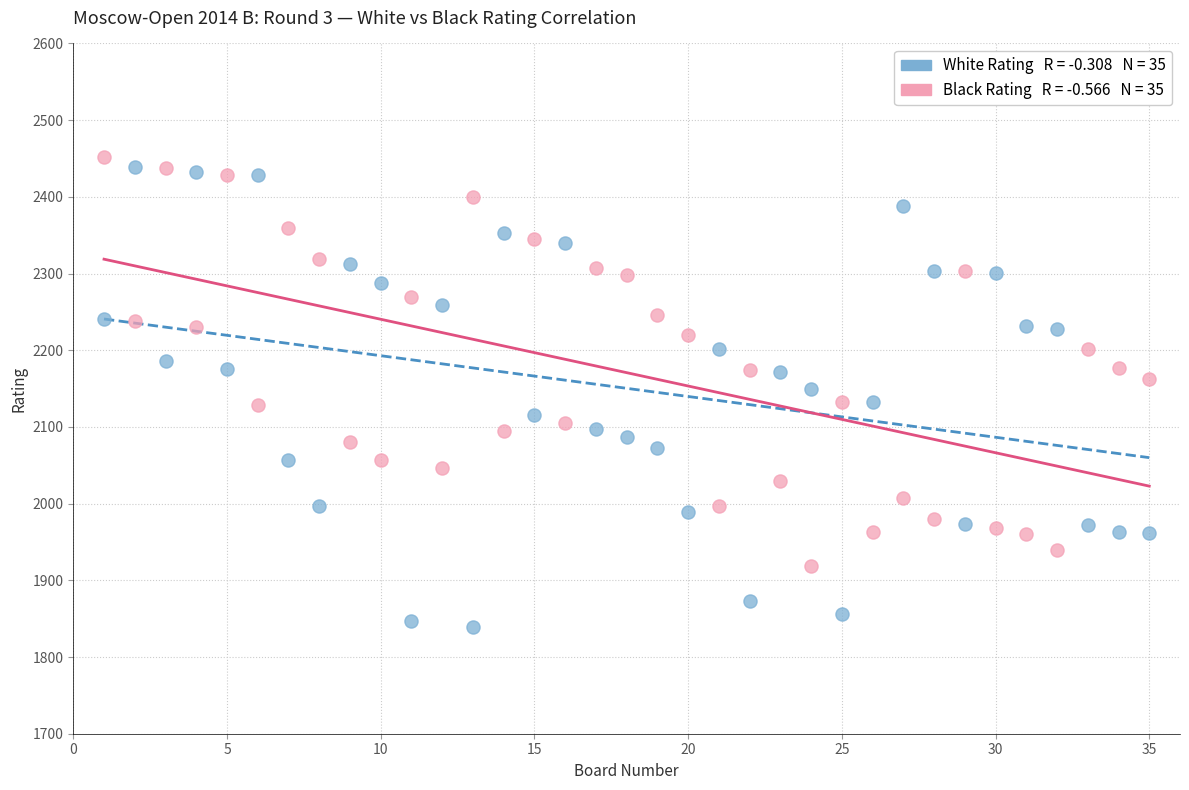

Across all data points, what is the range of Y values (max minus min)?

613